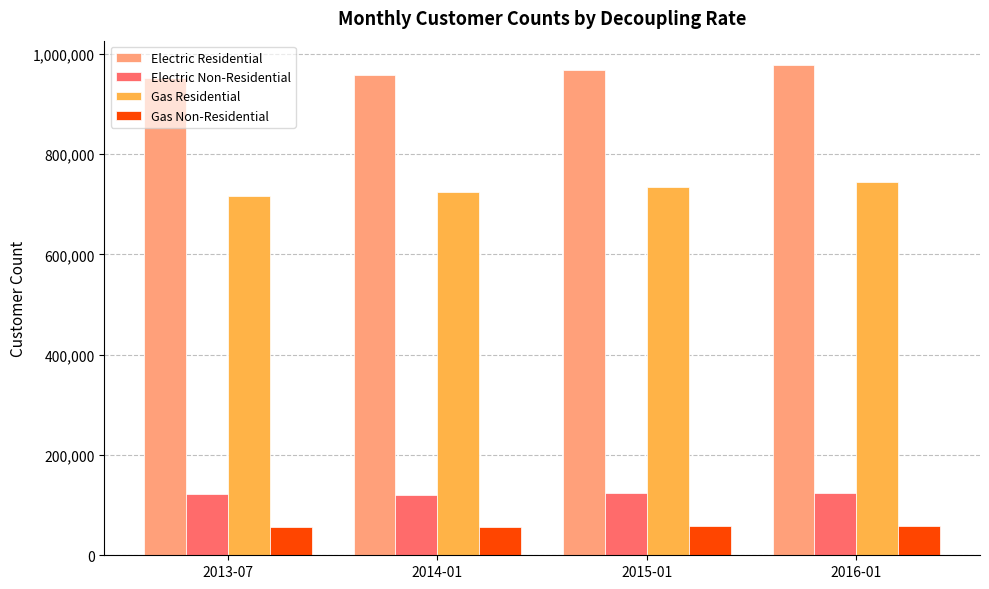

What is the highest value of the Gas Residential series?

744094